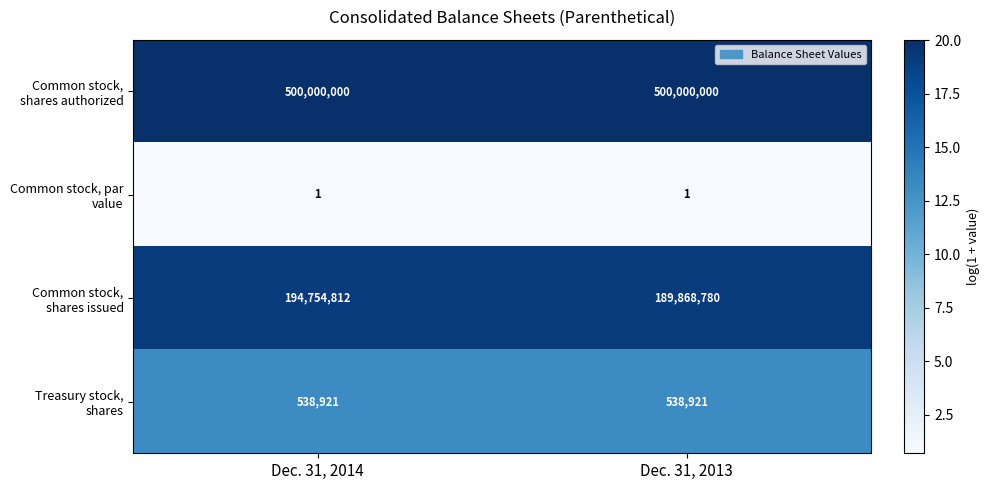

Count the number of categories in the chart.

2